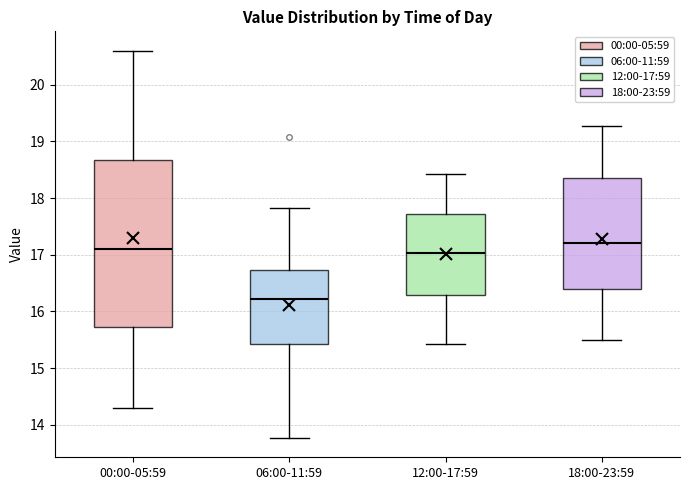

Comparing the boxes themselves (not the whiskers), which one is the tallest?

00:00-05:59